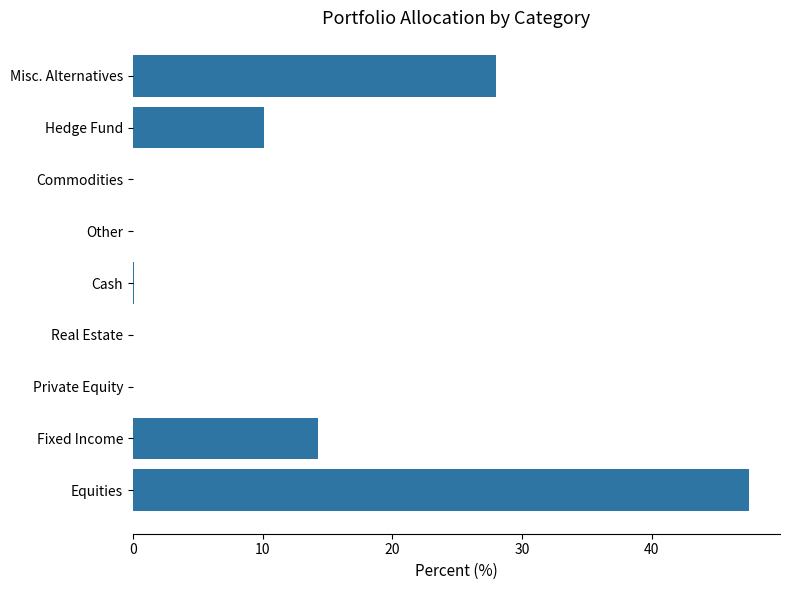

What is the change in value from Other to Misc. Alternatives?

+28.0